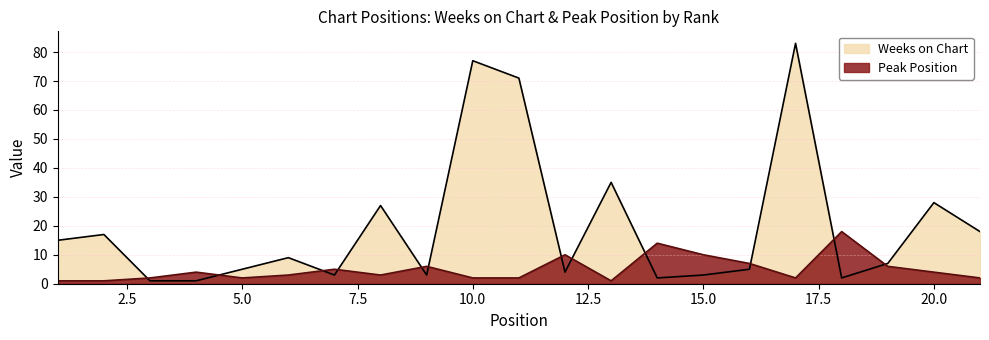

Between 10 and 16, which series saw the biggest shift?

Weeks on Chart